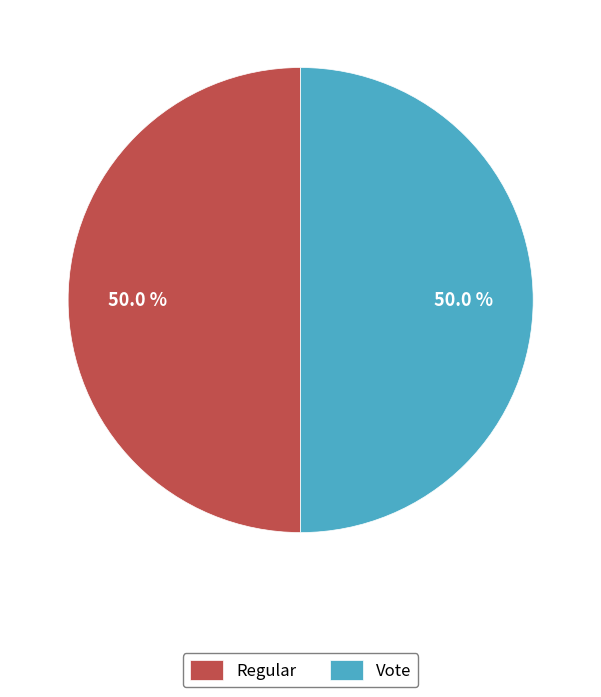

Approximately how many times larger is the value at Regular compared to Vote?

1.0